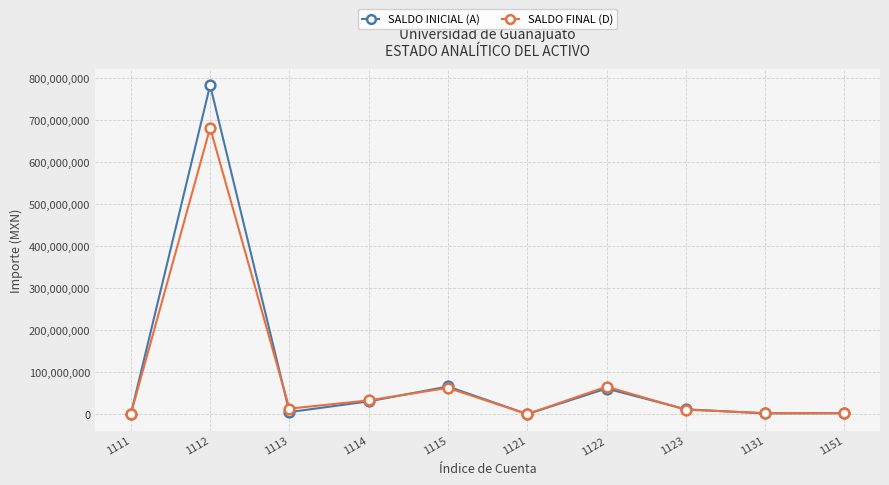

What are all the series names shown in the legend?

SALDO INICIAL (A), SALDO FINAL (D)